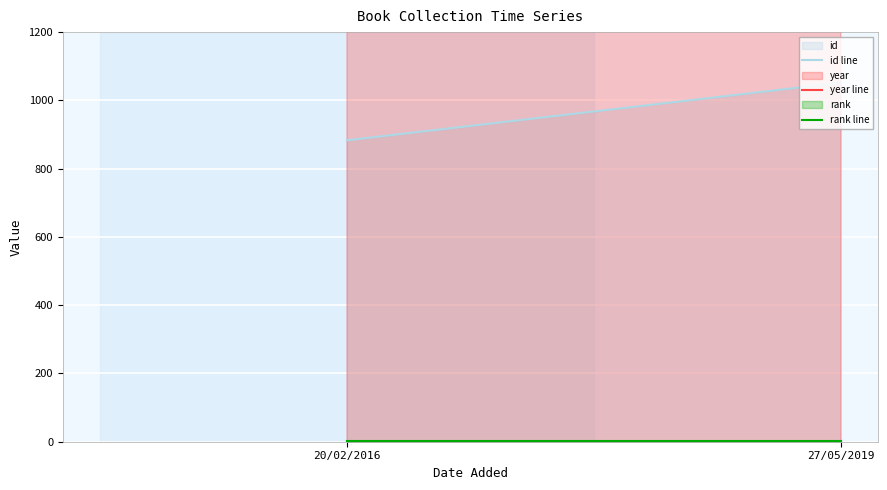

Between 20/02/2016 and 27/05/2019, which is larger?

27/05/2019